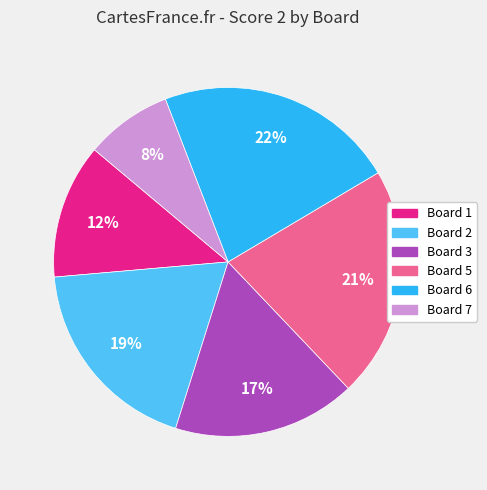

Which slice is the largest?

Board 6